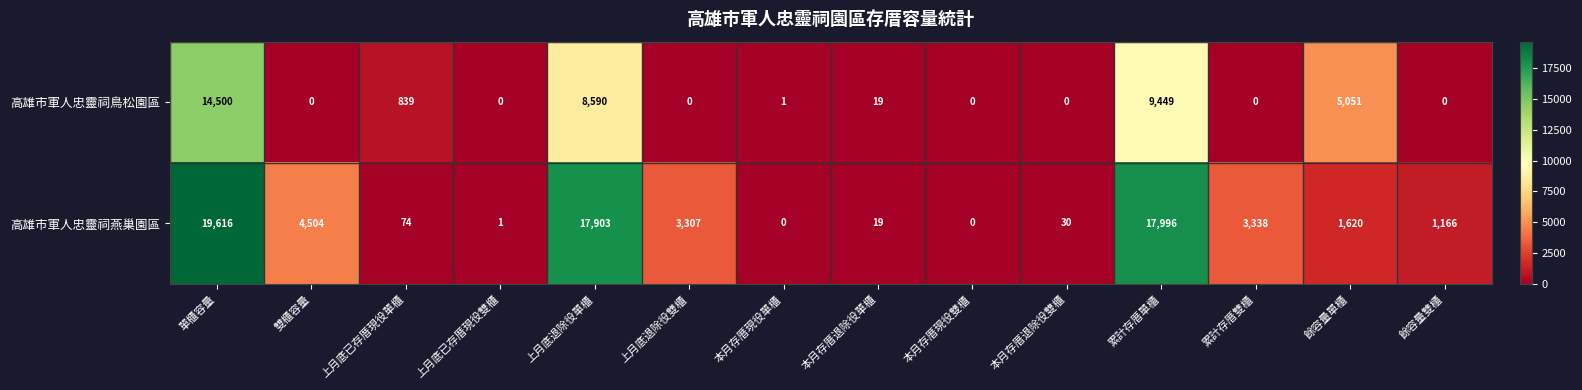

At which label does 高雄市軍人忠靈祠燕巢園區 reach its peak?

單櫃容量